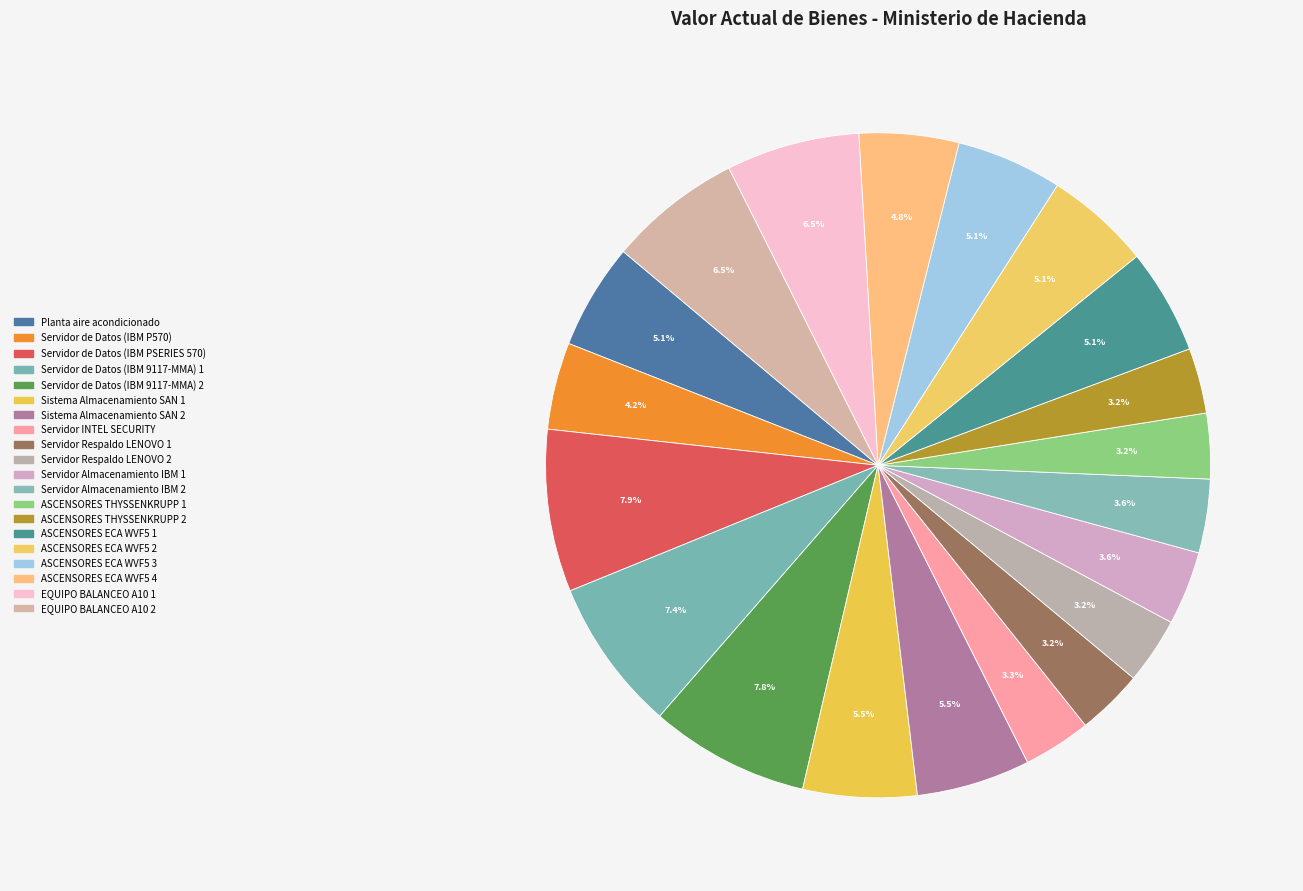

How many slices are in this pie chart?

20